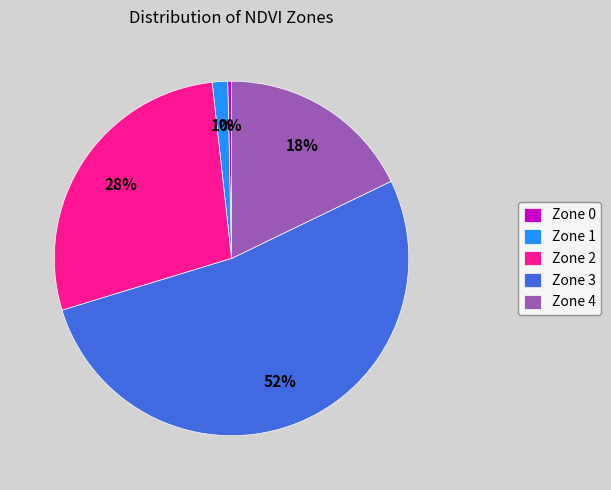

Rank the categories by value from highest to lowest.

Zone 3, Zone 2, Zone 4, Zone 1, Zone 0